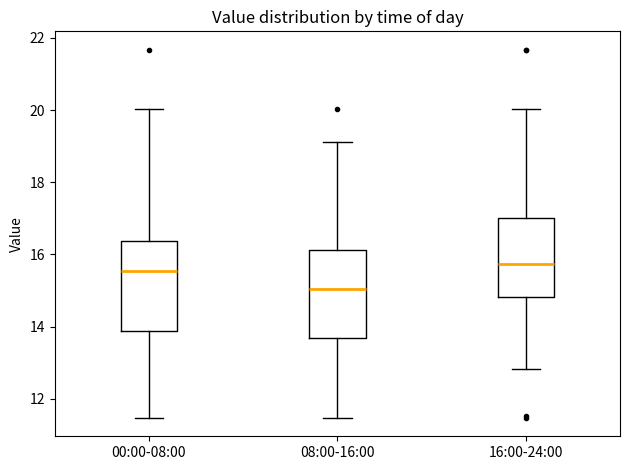

Reading left to right, read every box against the y-axis: the position of its median line, the range the box covers, and the ends of its whiskers. The values are not printed on the chart, so give them approximately, as read against the axis.

00:00-08:00: median 15.6, box 13.8 to 16.4, whiskers 11.4 to 20.0
08:00-16:00: median 15.0, box 13.6 to 16.2, whiskers 11.4 to 19.2
16:00-24:00: median 15.8, box 14.8 to 17.0, whiskers 12.8 to 20.0